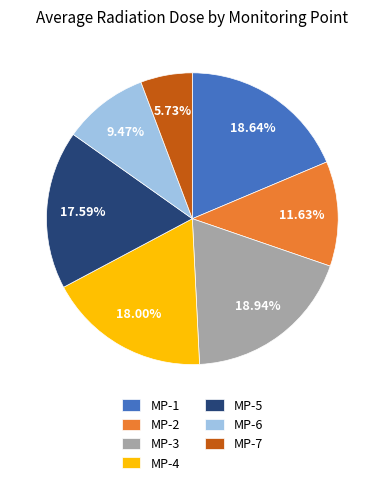

Count the number of slices in the pie.

7